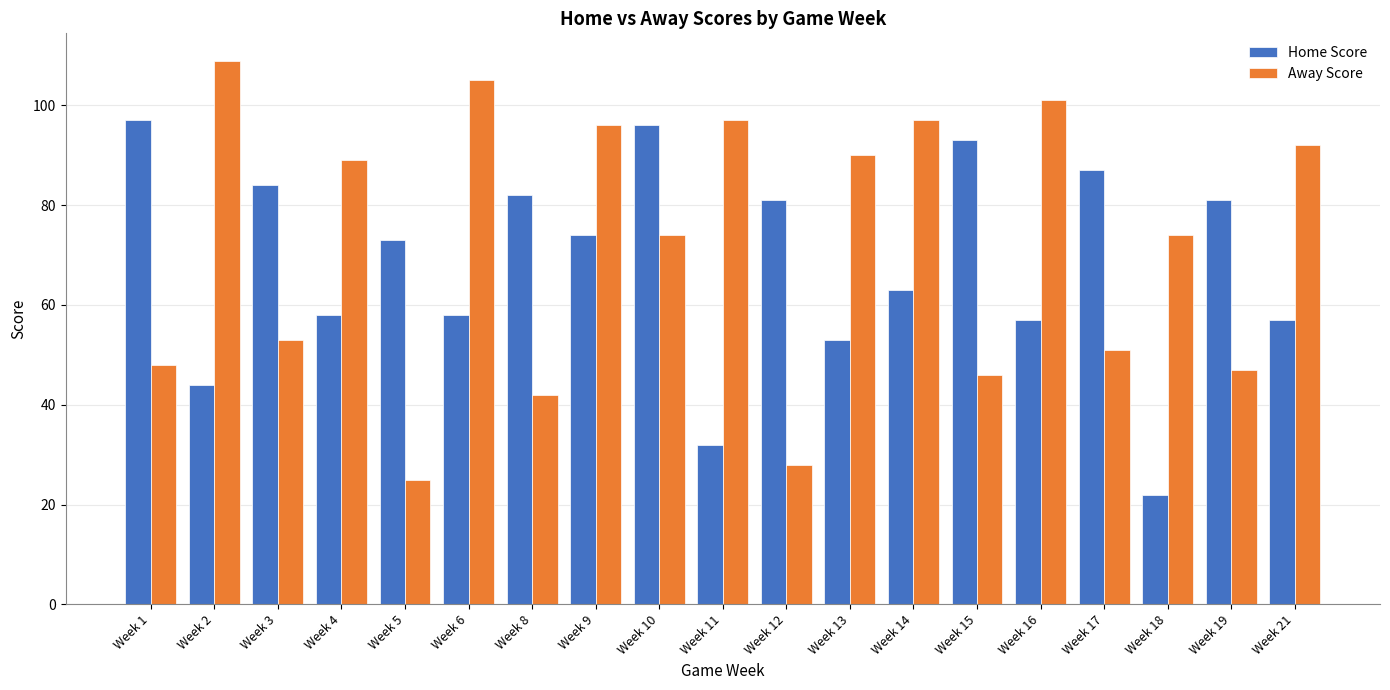

At Week 3, list the series in order from smallest to largest.

Away Score, Home Score